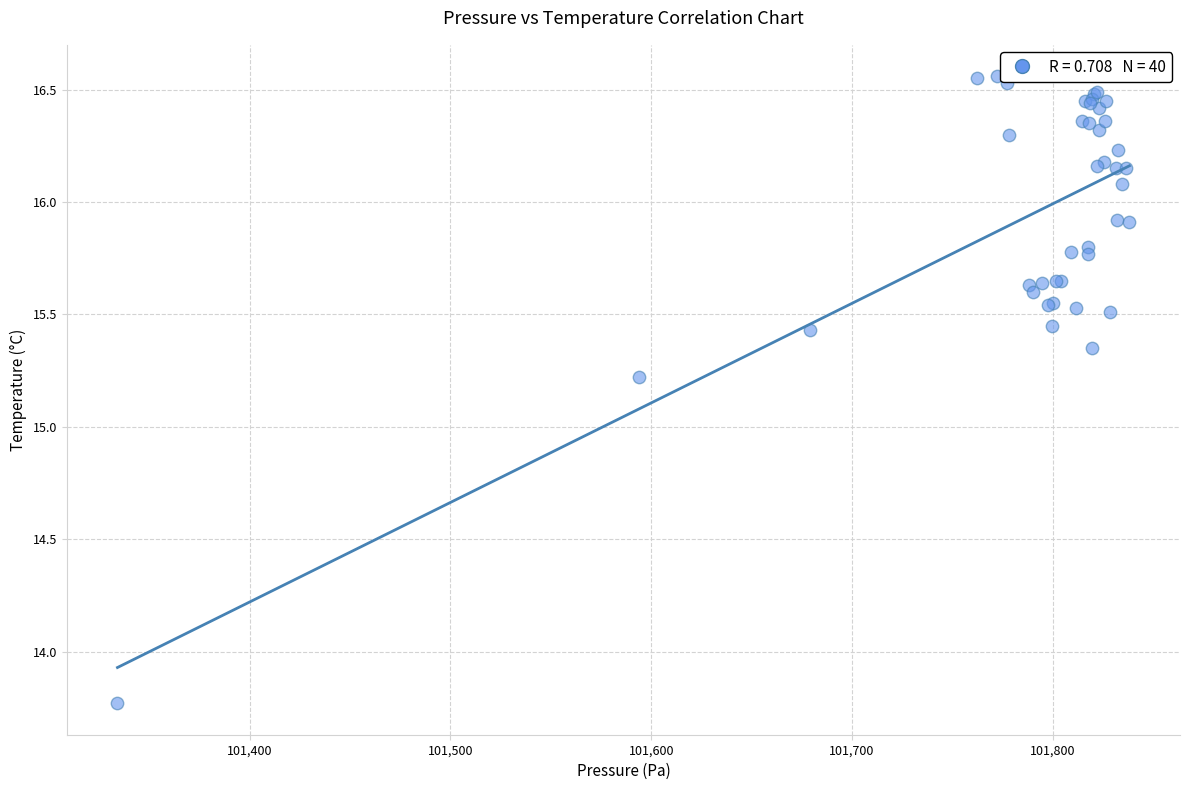

What Y value in the scatter plot is closest to 15?

15.2